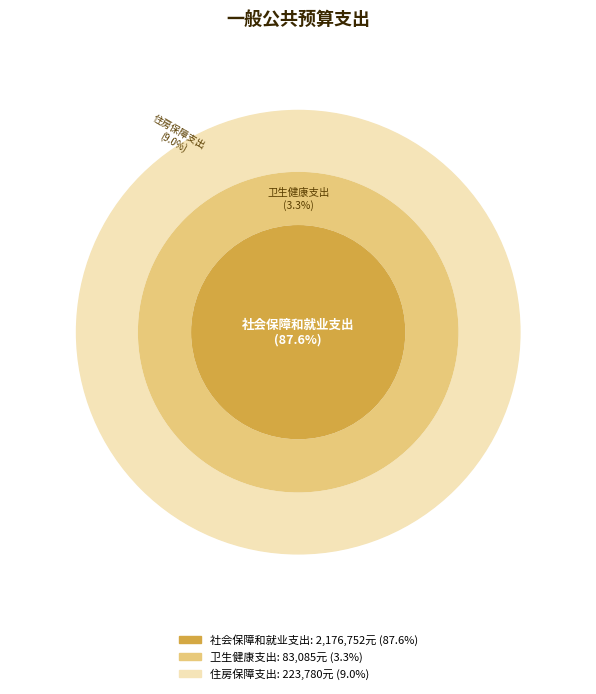

Rank the categories by value from lowest to highest.

卫生健康支出, 住房保障支出, 社会保障和就业支出